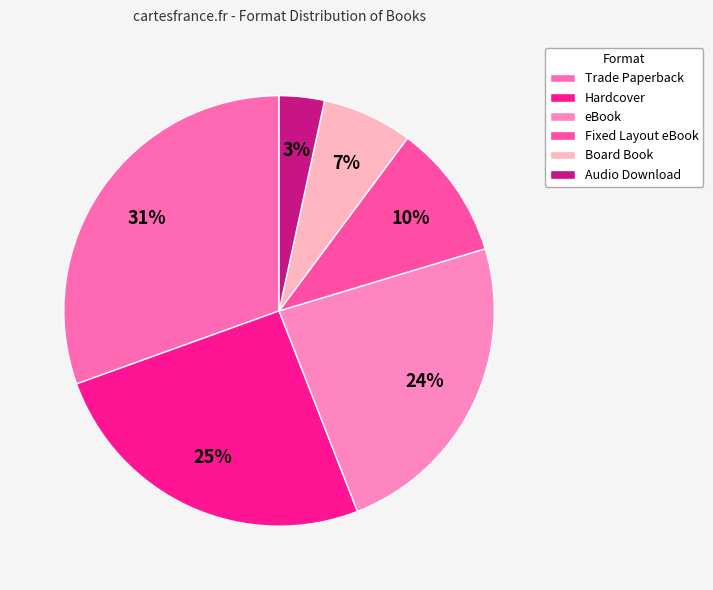

Which slice is the smallest?

Audio Download